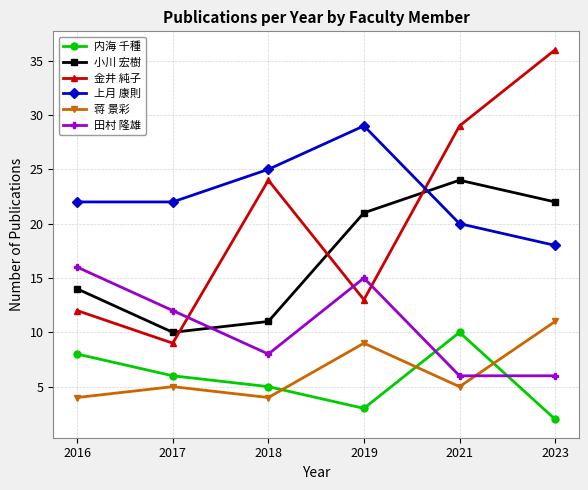

How many 内海 千種 values are between 3 and 8?

4